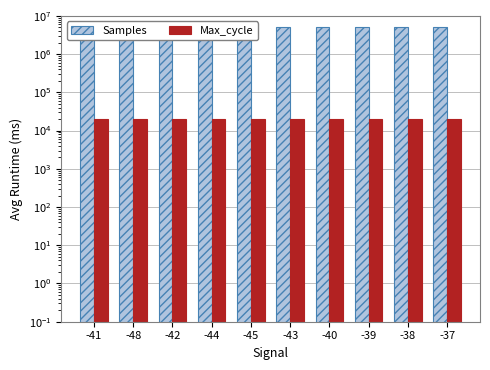

What value does the Samples series have at -37?

5082732